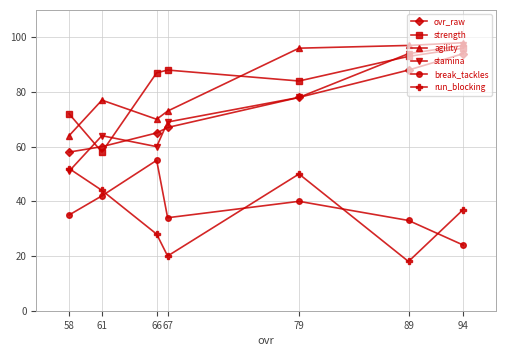

At which category is the sum across all series the highest?

94